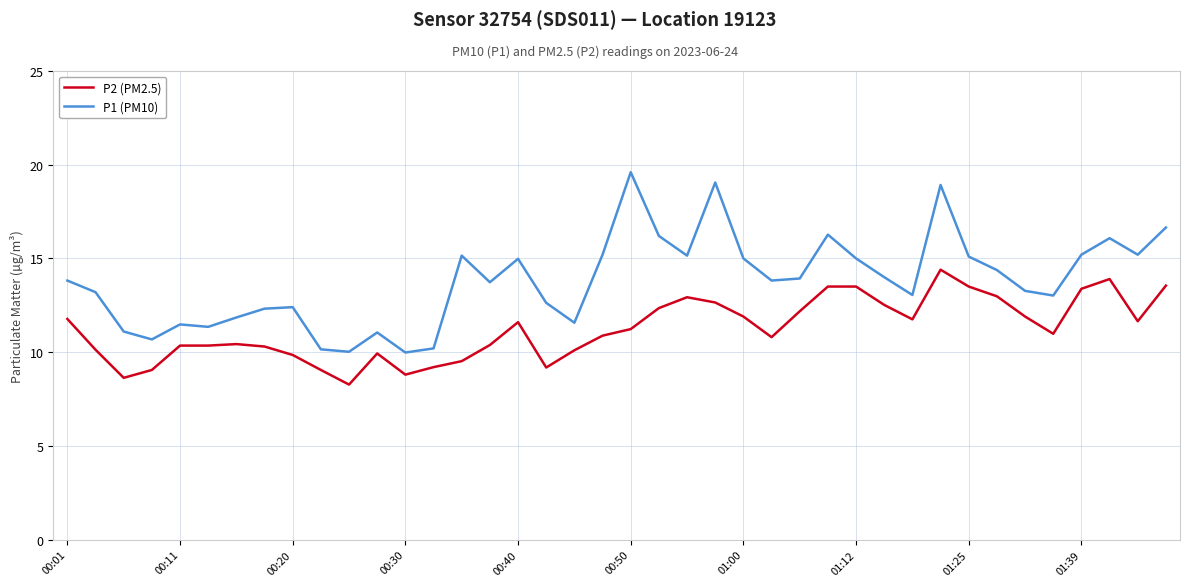

List the series in order of their overall mean, highest first.

P1 (PM10), P2 (PM2.5)